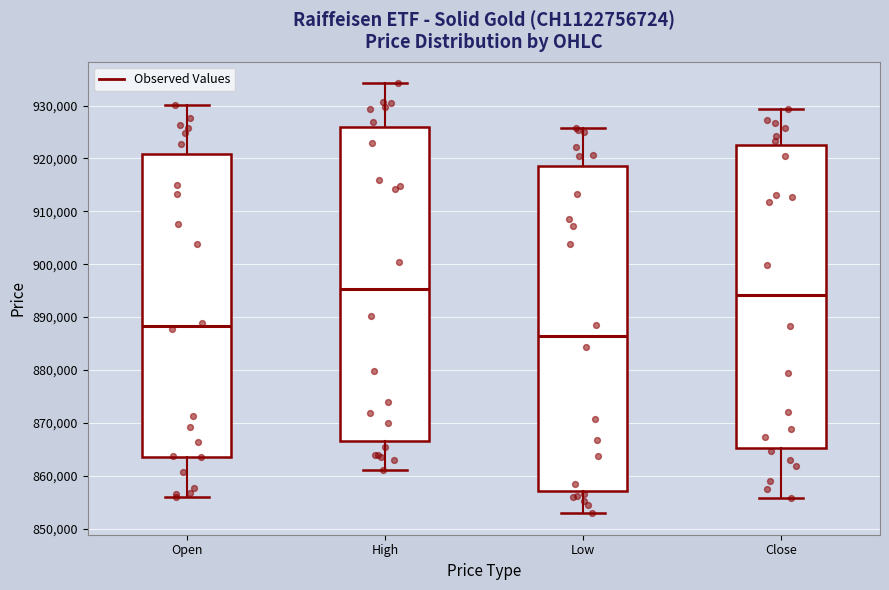

Reading left to right, transcribe this box plot: for each box, give where its median line is, the range the box spans, and where its two whiskers end, as read against the y-axis. The values are not printed on the chart, so give them approximately, as read against the axis.

Open: median 888000, box 864000 to 921000, whiskers 856000 to 930000
High: median 895000, box 867000 to 926000, whiskers 861000 to 934000
Low: median 886000, box 857000 to 919000, whiskers 853000 to 926000
Close: median 894000, box 865000 to 923000, whiskers 856000 to 929000